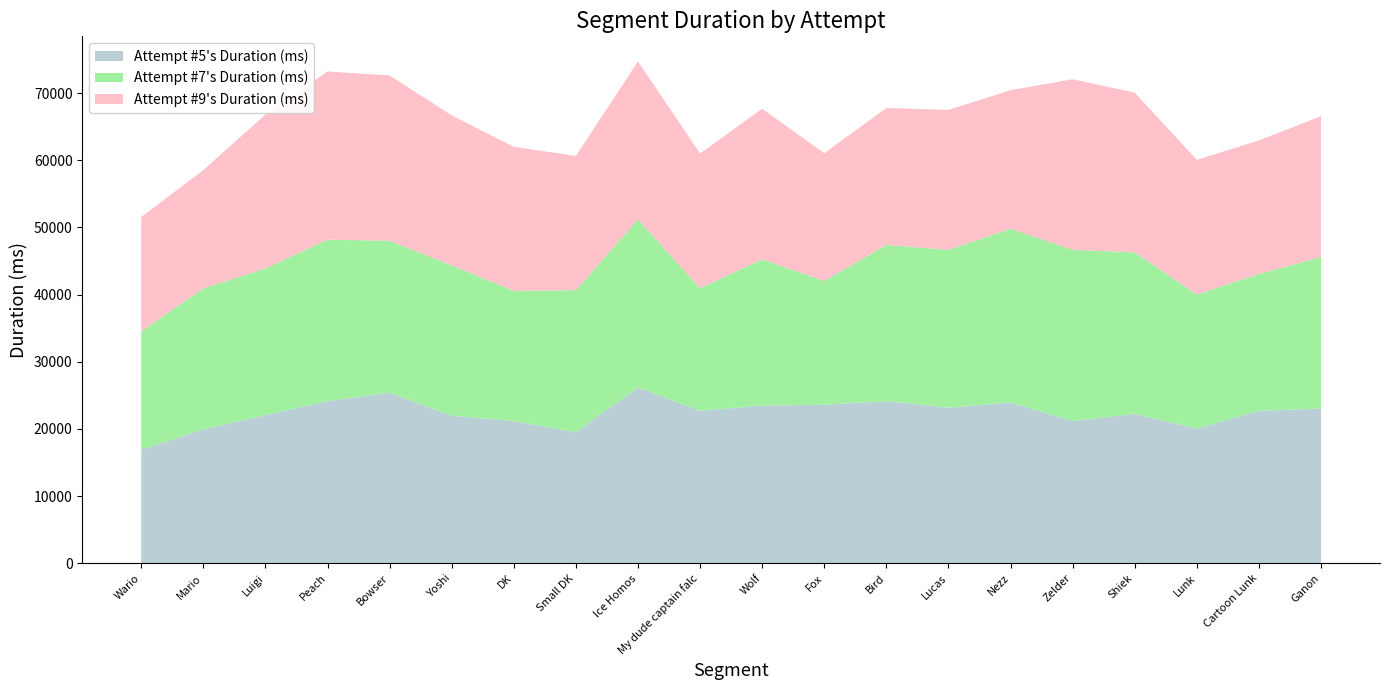

Reading left to right, transcribe all the data shown in this chart.

Attempt #5's Duration (ms): 16899	19938	22071	24143	25395	21978	21167	19510	26180	22695	23477	23603	24146	23166	23936	21172	22249	20067	22706	23035
Attempt #7's Duration (ms): 17626	20988	21825	24035	22619	22379	19378	21154	25020	18257	21770	18429	23232	23491	25867	25507	24035	19946	20363	22546
Attempt #9's Duration (ms): 17020	17599	22899	25031	24599	22317	21441	19977	23503	20039	22419	19006	20398	20827	20618	25371	23775	20038	19874	20971